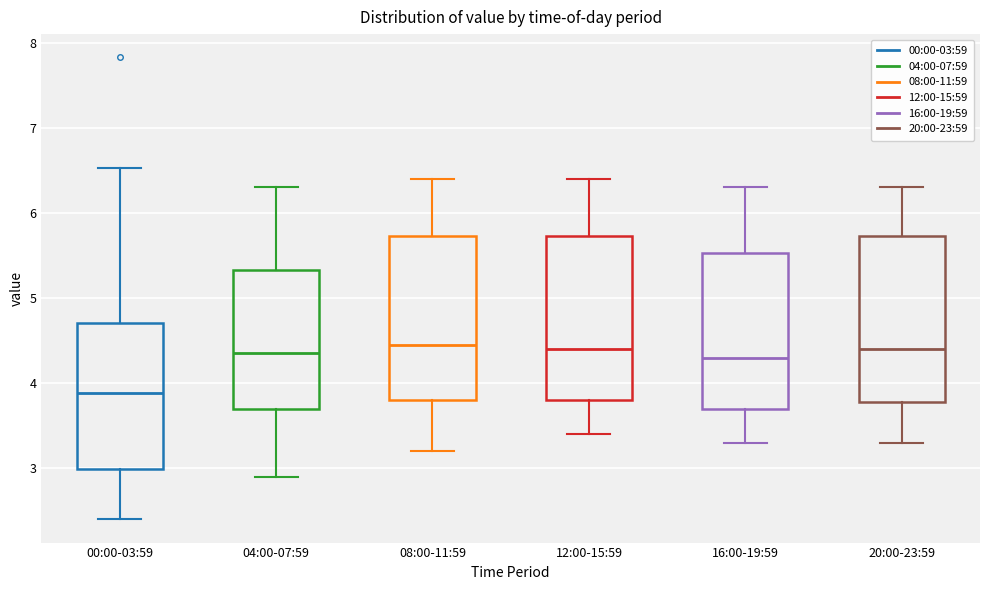

Where is the lower edge of the box for 20:00-23:59 on the y-axis? The values are not printed on the chart, so give them approximately, as read against the axis.

3.8